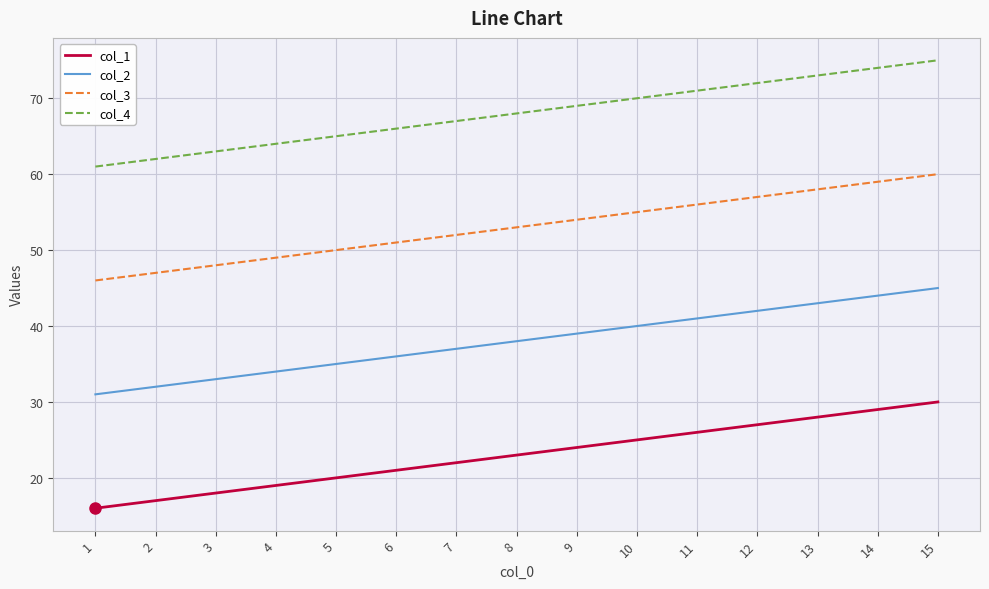

How many lines are shown in the chart?

4